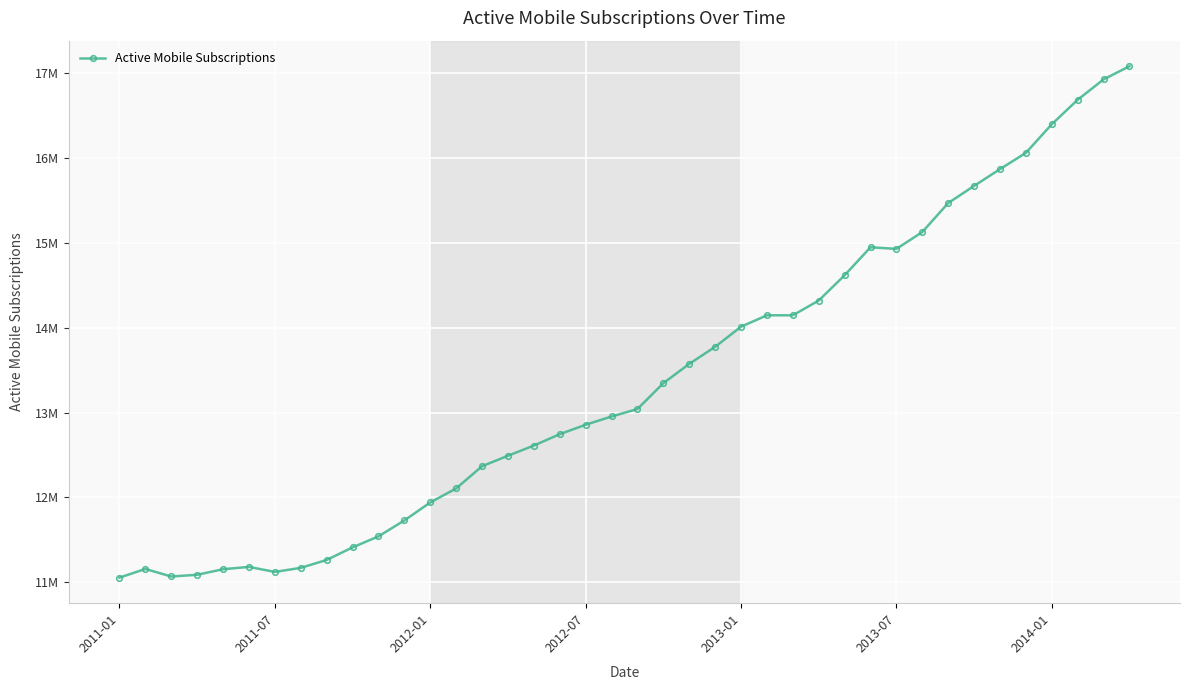

What is the difference between the maximum and minimum values?

6.0